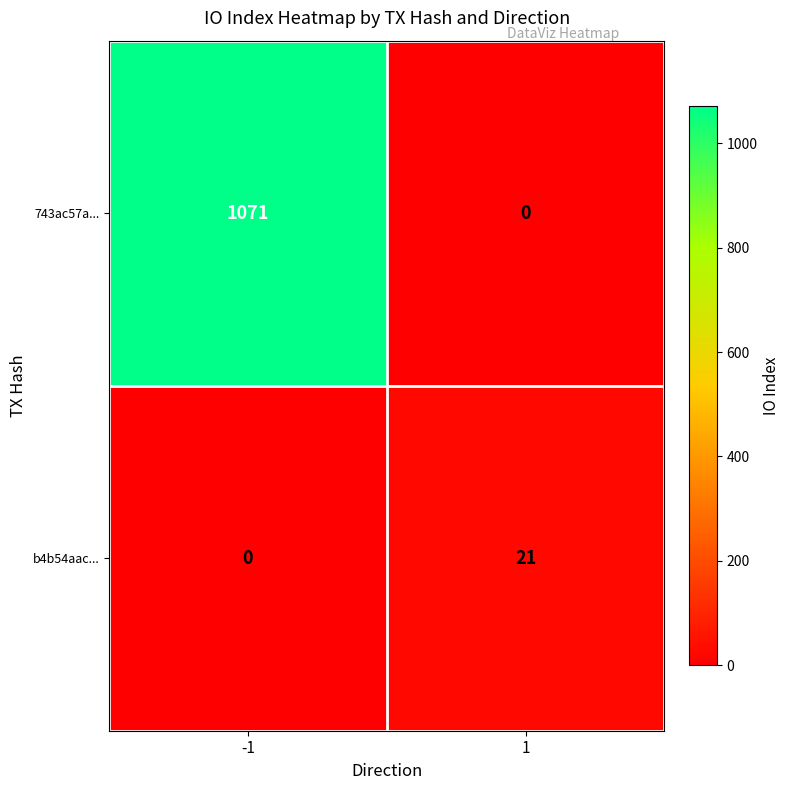

Reading right to left, what are all the values shown in this chart?

743ac57a...: 1=0	-1=1071
b4b54aac...: 1=21	-1=0